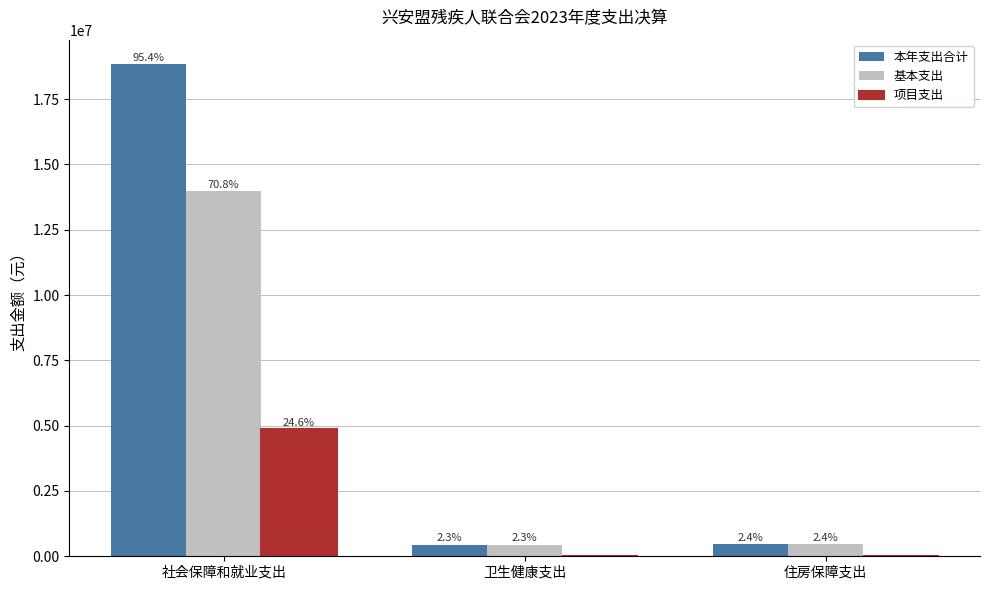

At which label is 项目支出 closest to 2427703?

卫生健康支出